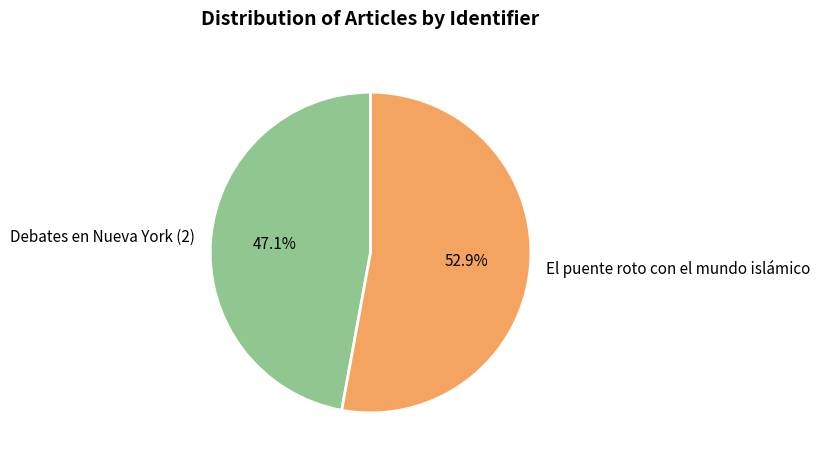

Between El puente roto con el mundo islámico and Debates en Nueva York (2), which is larger?

El puente roto con el mundo islámico